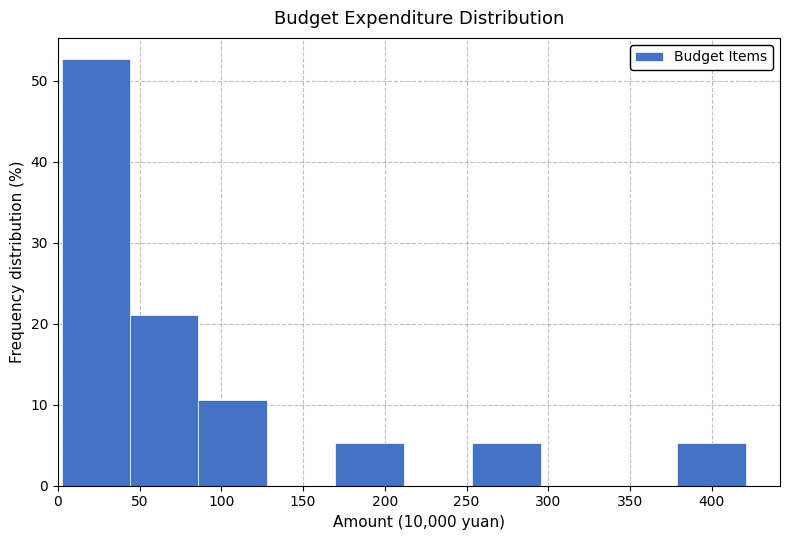

Reading left to right, list every bar in this chart as the range it spans on the x-axis followed by its height. Neither the bar edges nor the heights are printed on the chart, so give them approximately, as read against the axes.

0 to 45: 53
45 to 85: 21
85 to 130: 11
130 to 170: 0
170 to 210: 5
210 to 255: 0
255 to 295: 5
295 to 335: 0
335 to 380: 0
380 to 420: 5